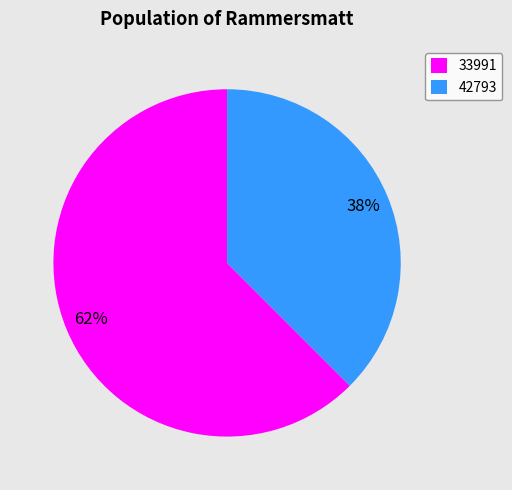

Between 33991 and 42793, which is larger?

33991